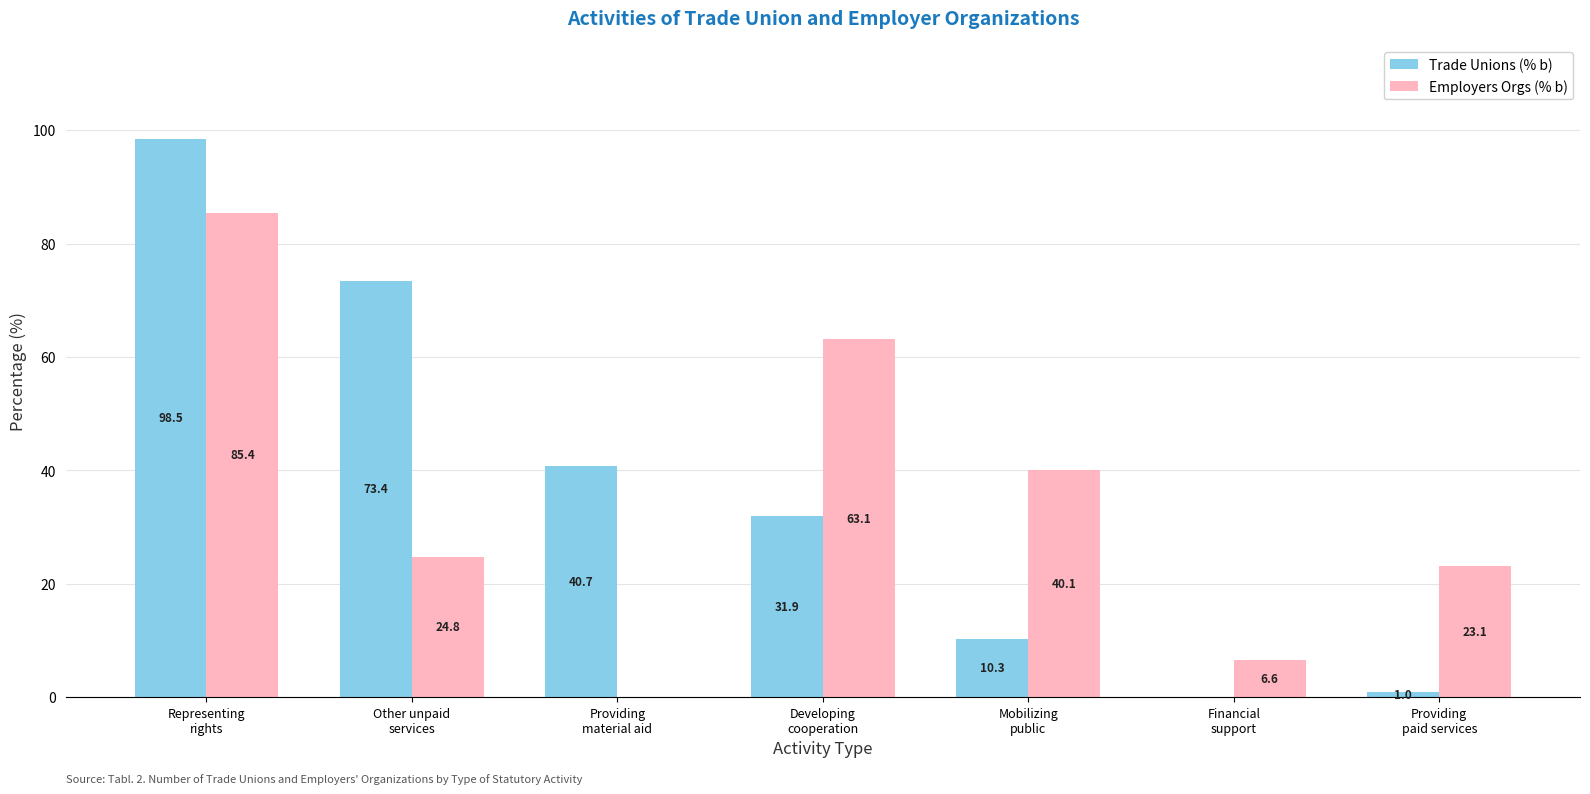

Which series has the largest total across all categories?

Trade Unions (% b)